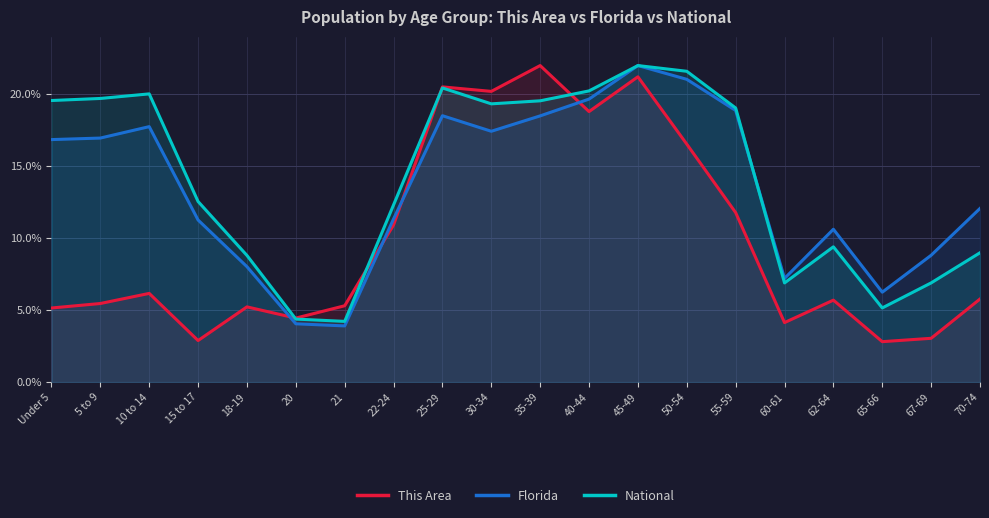

How many lines are shown in the chart?

3